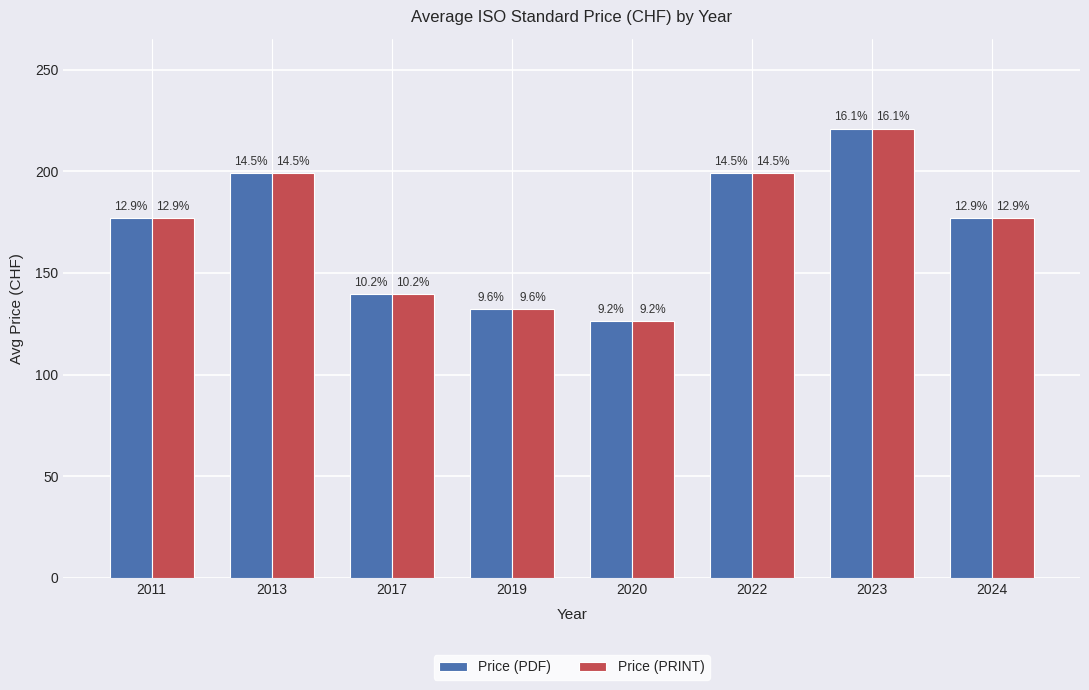

Does the chart contain any negative values?

No